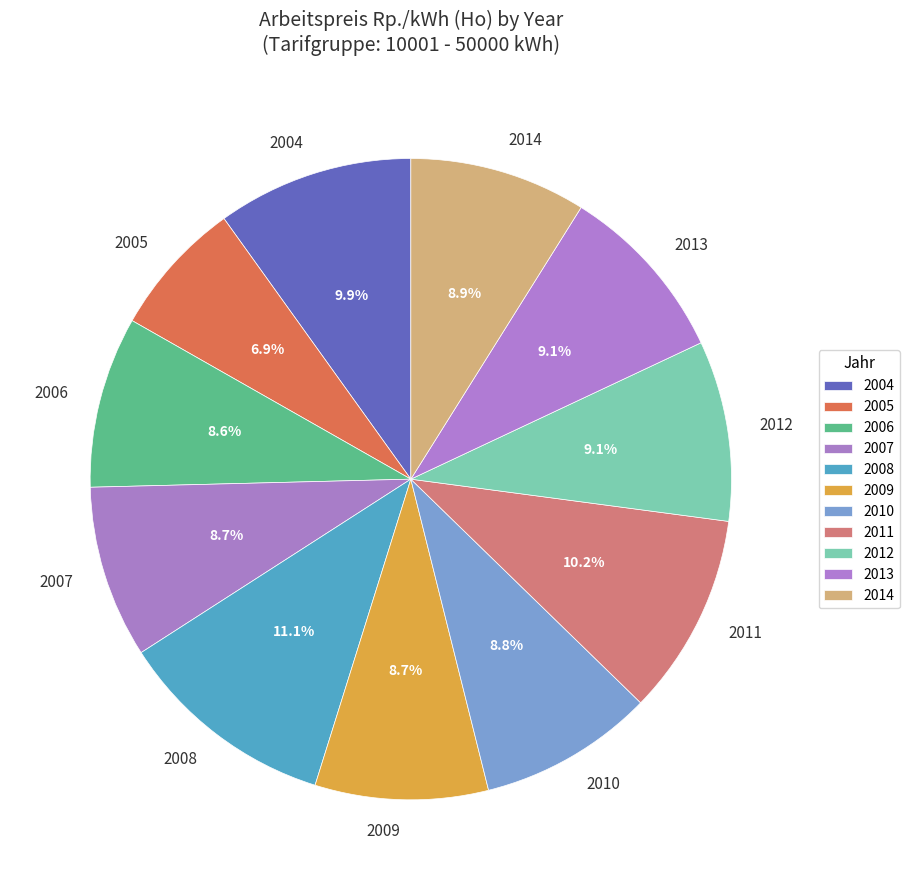

How much of the chart is everything except 2005?

93.1%